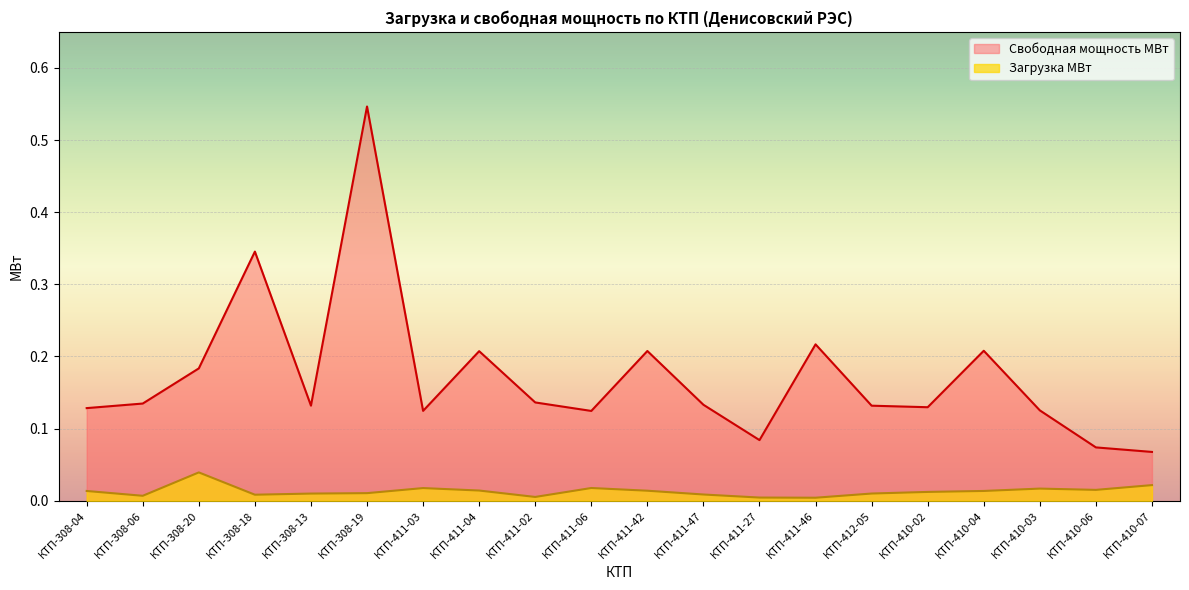

Which series changed the most between КТП-308-19 and КТП-410-07?

Свободная мощность МВт